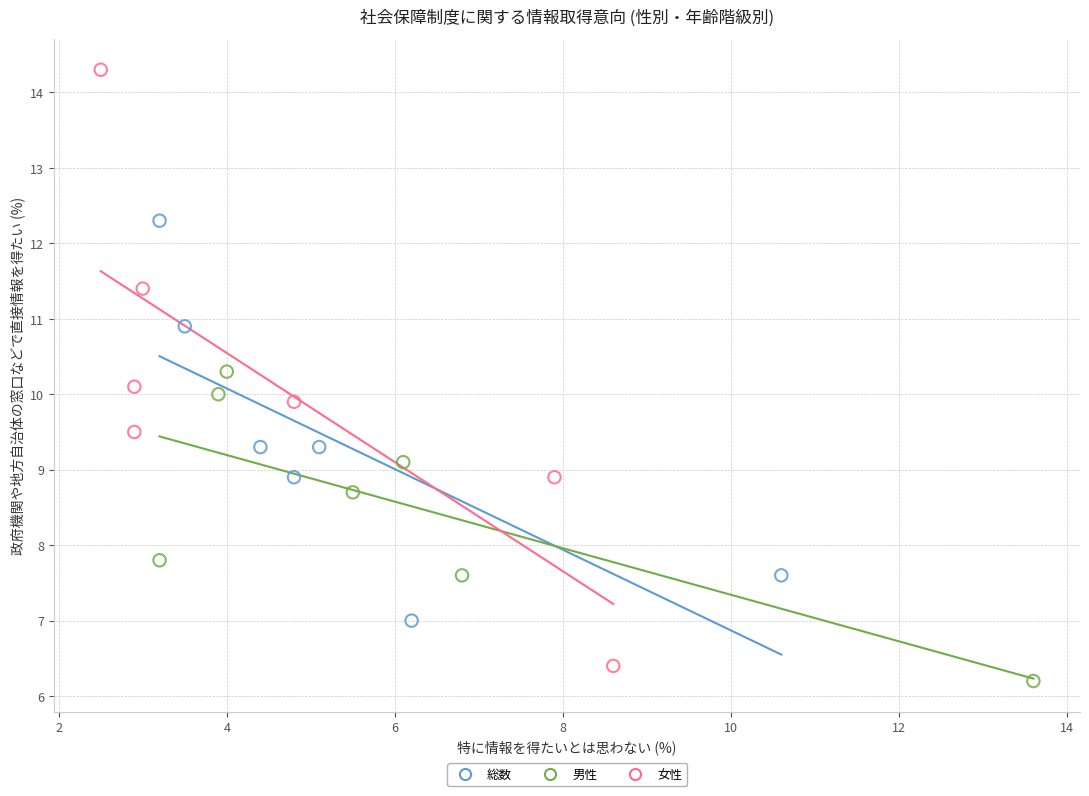

Which series contains the highest Y value?

女性